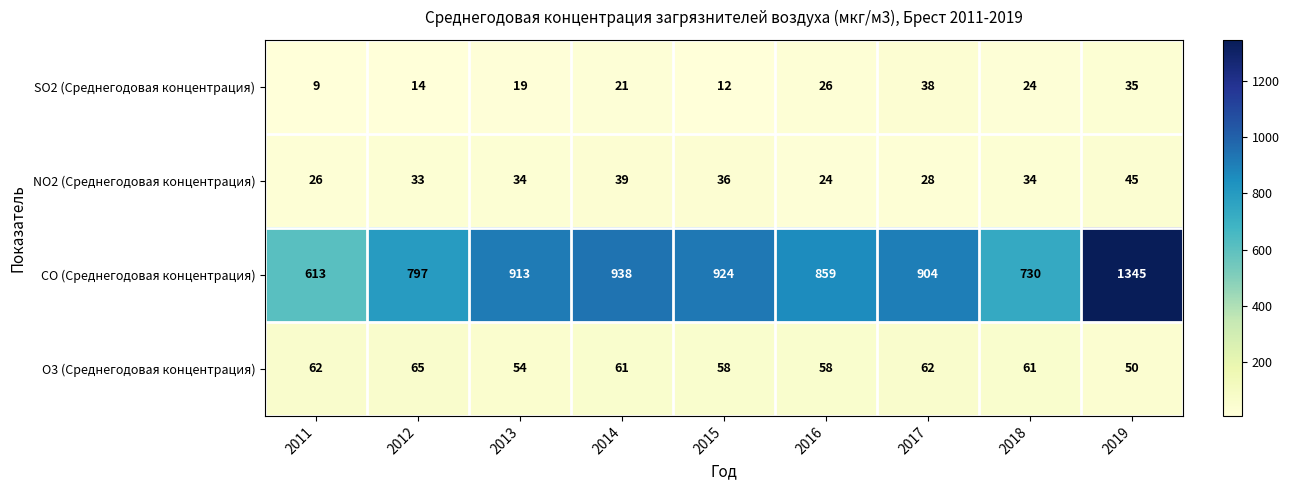

Which series has the widest spread of values?

CO (Среднегодовая концентрация)